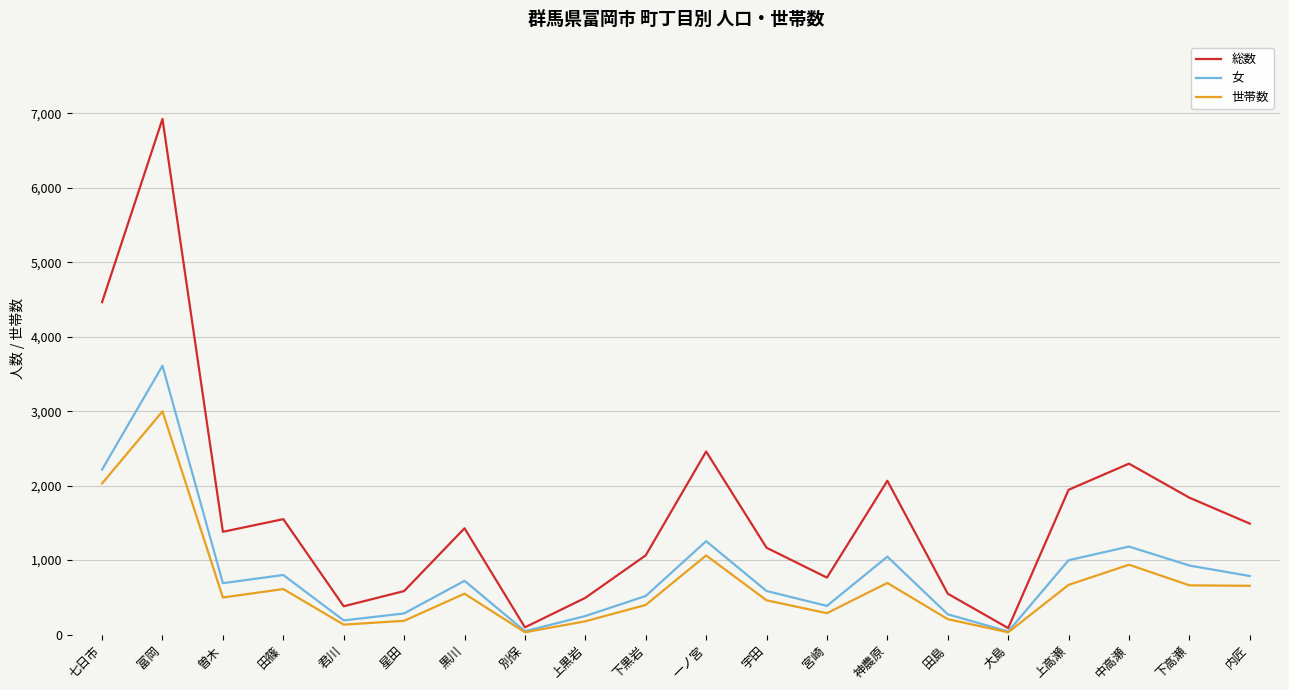

At which category is the sum across all series the highest?

富岡